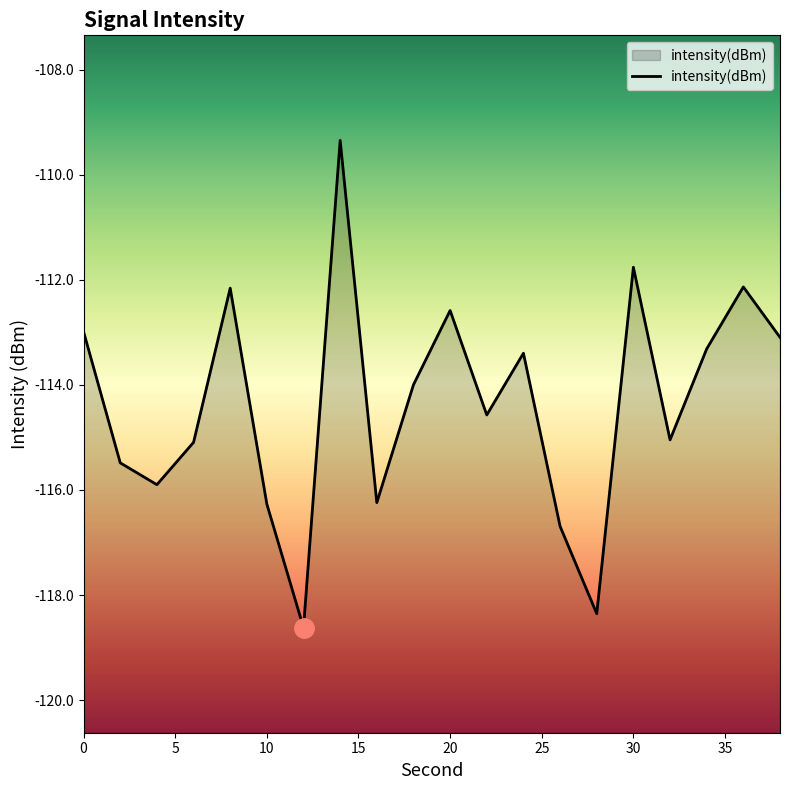

The chart shows a value of -197.2 at 20. True or false?

False